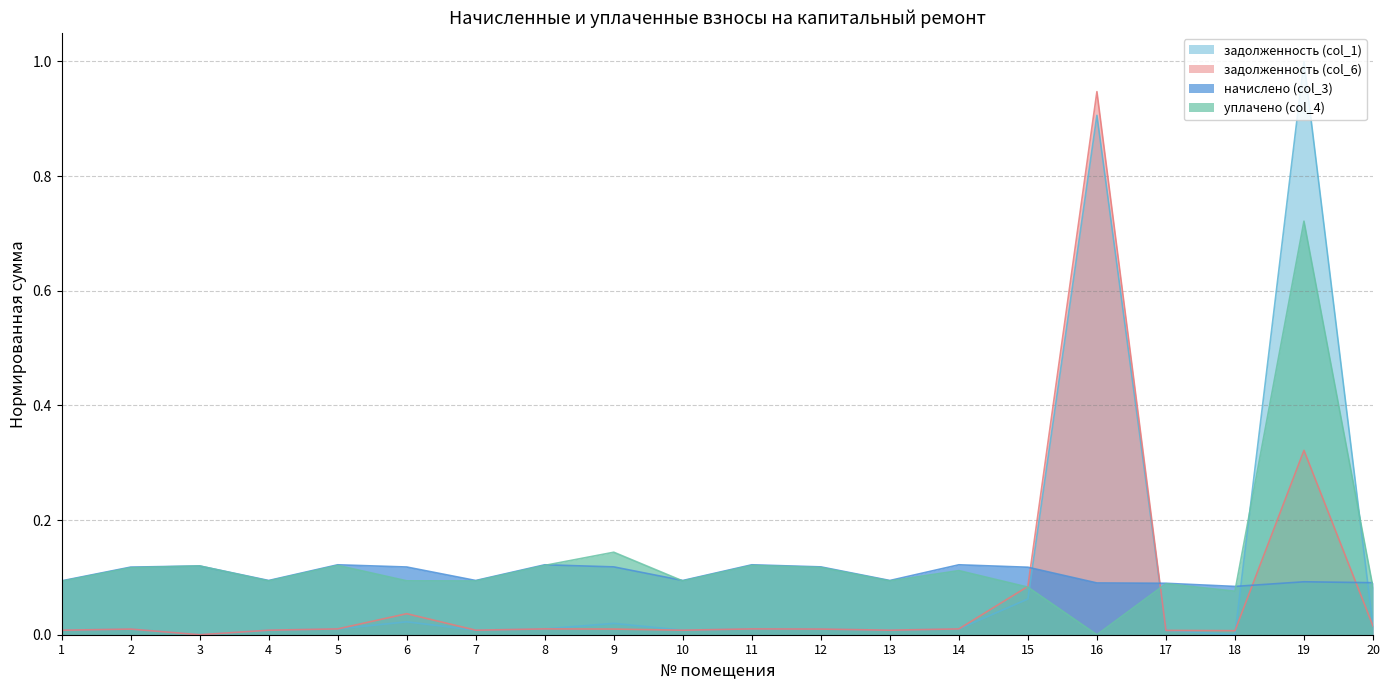

Reading left to right, what are all the values shown in this chart?

задолженность (col_1): 1=0.0	2=0.0	3=0.0	4=0.0	5=0.0	6=0.0	7=0.0	8=0.0	9=0.0	10=0.0	11=0.0	12=0.0	13=0.0	14=0.0	15=0.1	16=0.9	17=0.0	18=0.0	19=1.0	20=0.0
задолженность (col_6): 1=0.0	2=0.0	3=0.0	4=0.0	5=0.0	6=0.0	7=0.0	8=0.0	9=0.0	10=0.0	11=0.0	12=0.0	13=0.0	14=0.0	15=0.1	16=0.9	17=0.0	18=0.0	19=0.3	20=0.0
начислено (col_3): 1=0.1	2=0.1	3=0.1	4=0.1	5=0.1	6=0.1	7=0.1	8=0.1	9=0.1	10=0.1	11=0.1	12=0.1	13=0.1	14=0.1	15=0.1	16=0.1	17=0.1	18=0.1	19=0.1	20=0.1
уплачено (col_4): 1=0.1	2=0.1	3=0.1	4=0.1	5=0.1	6=0.1	7=0.1	8=0.1	9=0.1	10=0.1	11=0.1	12=0.1	13=0.1	14=0.1	15=0.1	16=0.0	17=0.1	18=0.1	19=0.7	20=0.1